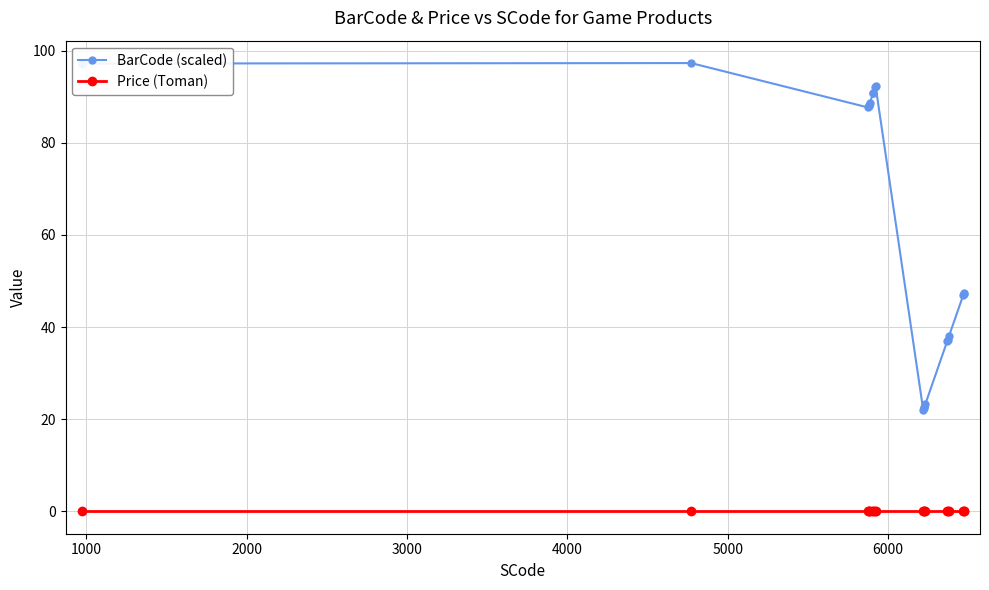

At how many categories does at least one series exceed 18?

20